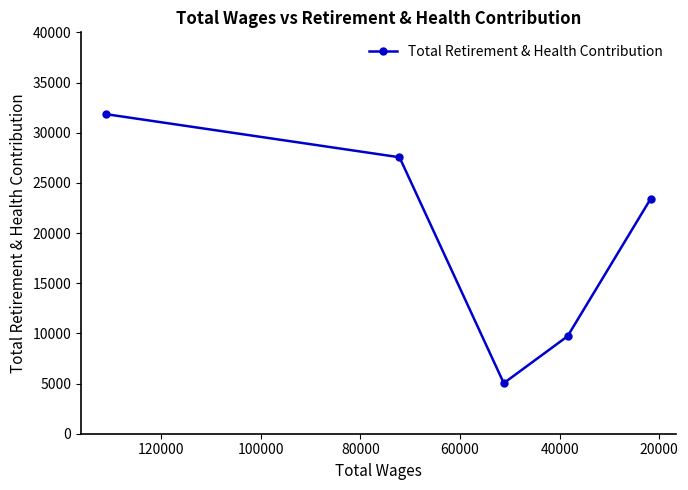

Reading left to right, extract all data points from this chart.

31847	27550	5041	9717	23435